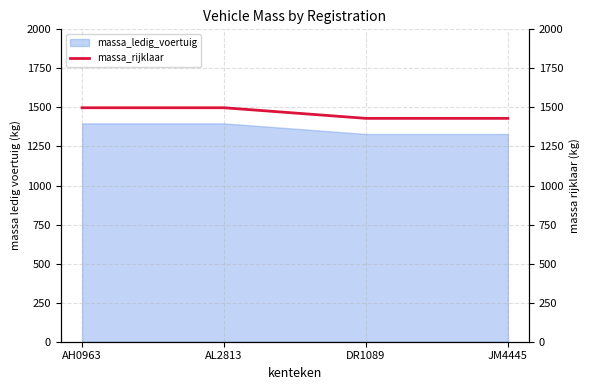

Which label corresponds to the largest value in the chart?

AH0963